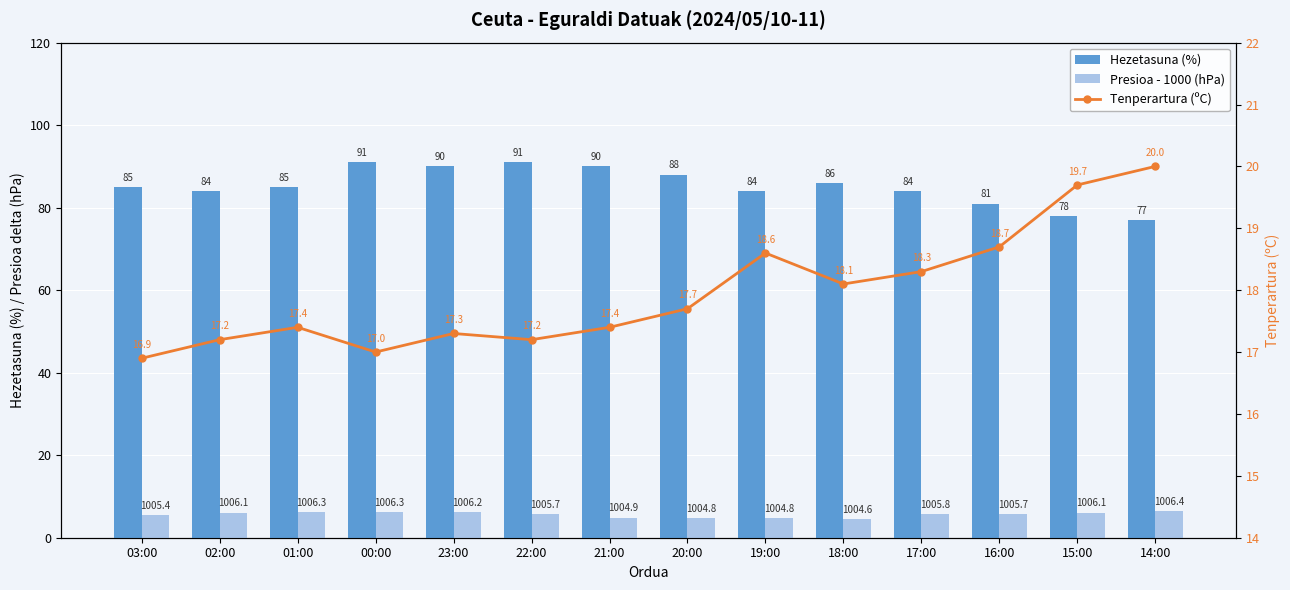

Rank the series by their average value, from highest to lowest.

Hezetasuna (%), Tenperartura (ºC), Presioa - 1000 (hPa)